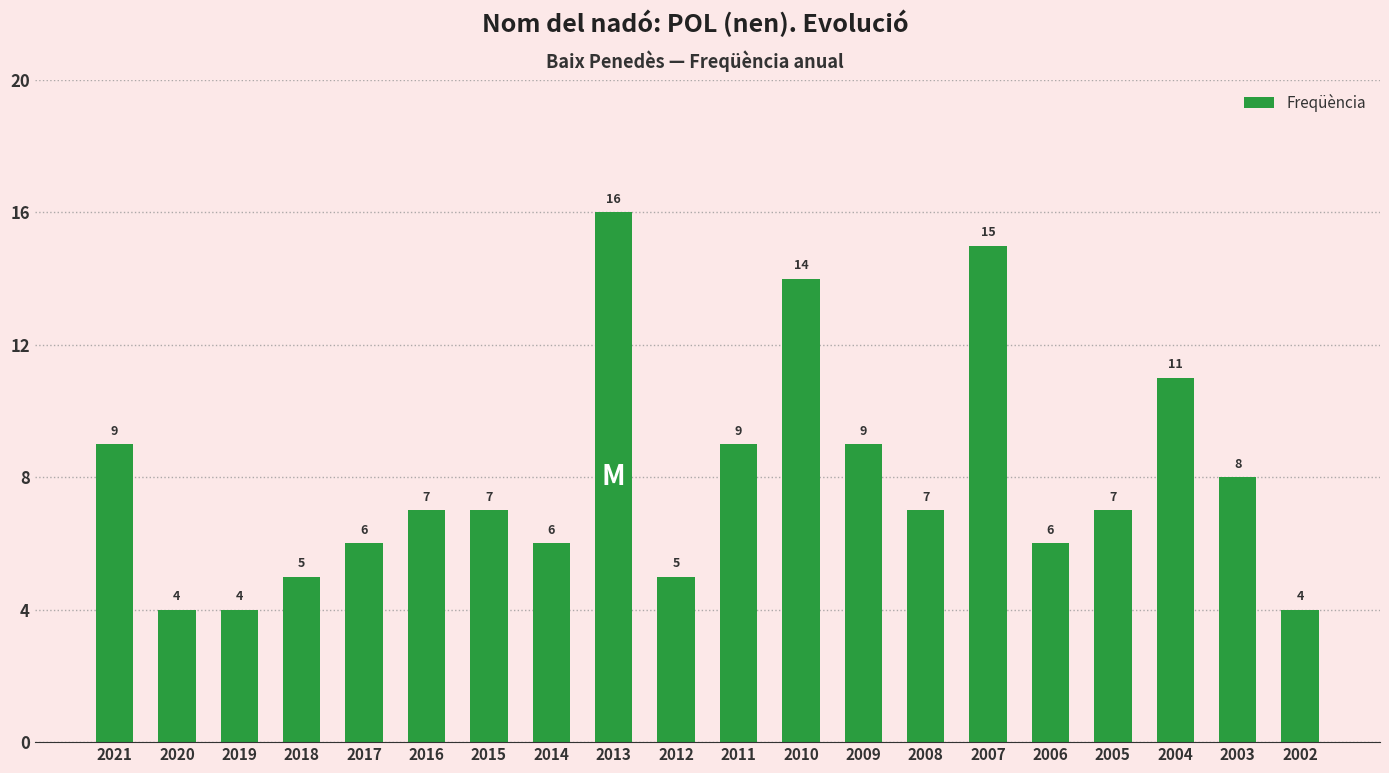

Does the chart contain stacked bars?

No